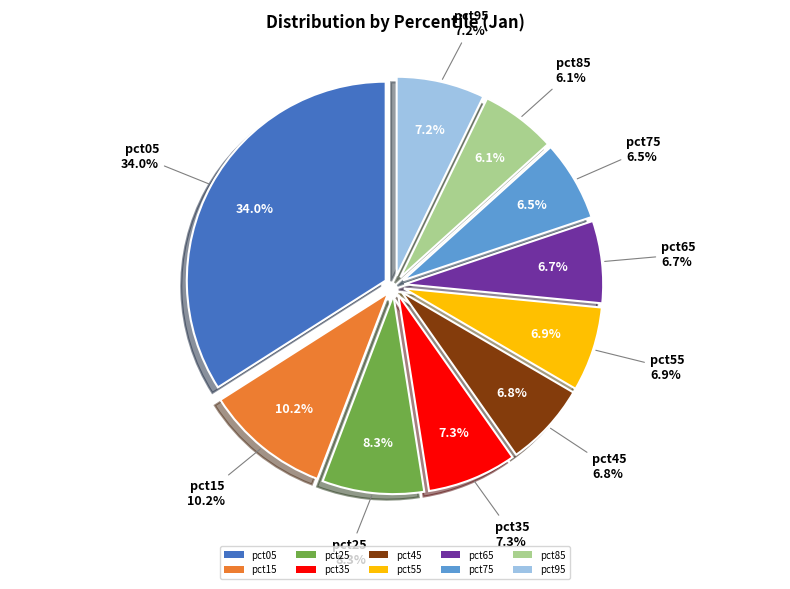

The pct35 slice represents 17% of the pie. True or false?

False